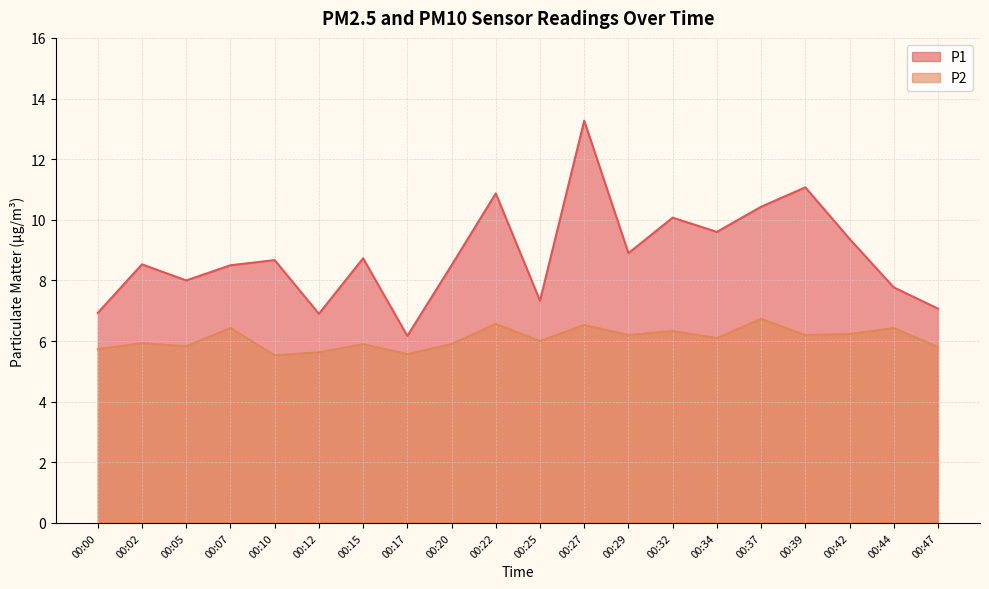

What is the total value across all series at 00:00?

12.7